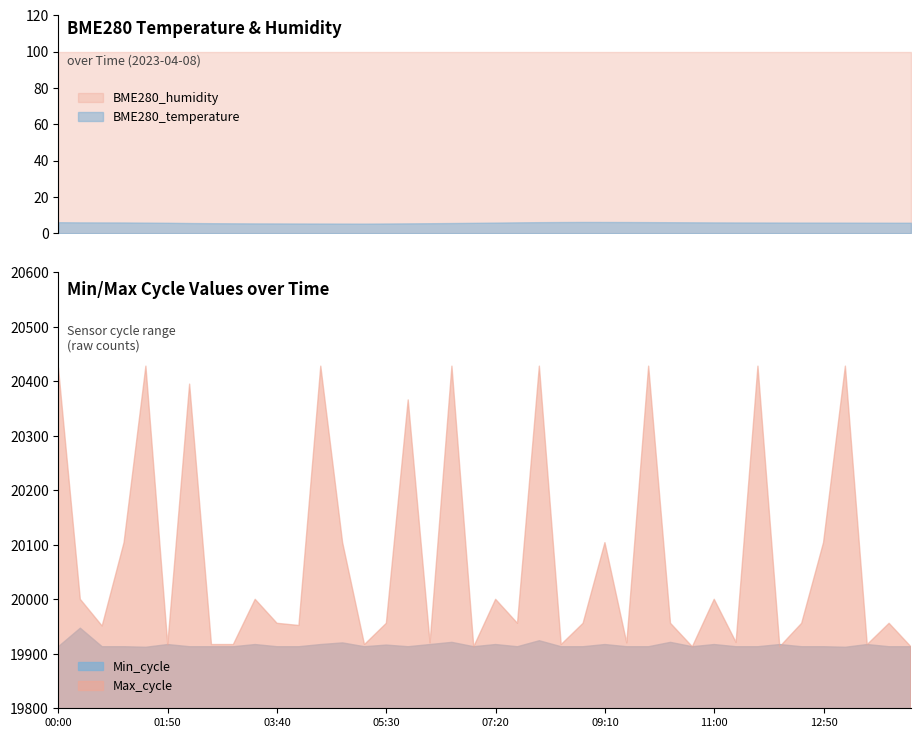

The BME280_humidity series shows 178.7 at 01:50. True or false?

False